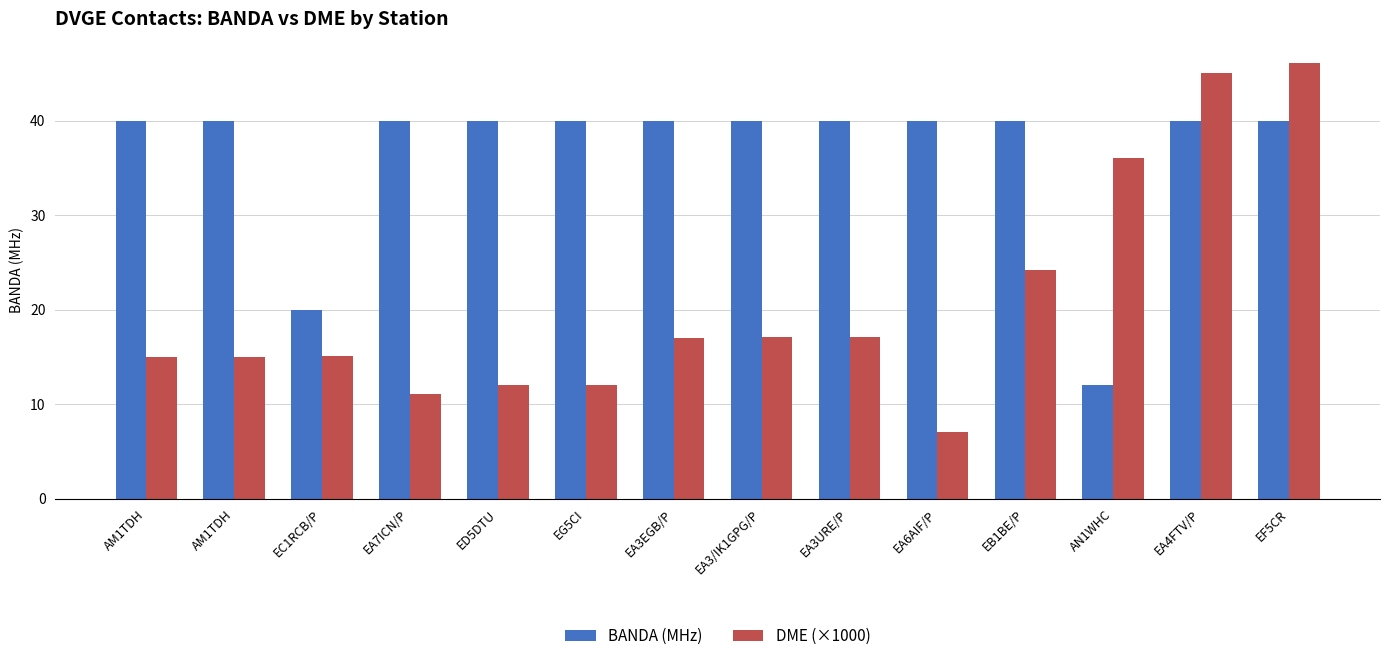

How many data points in DME (×1000) are above 17?

7